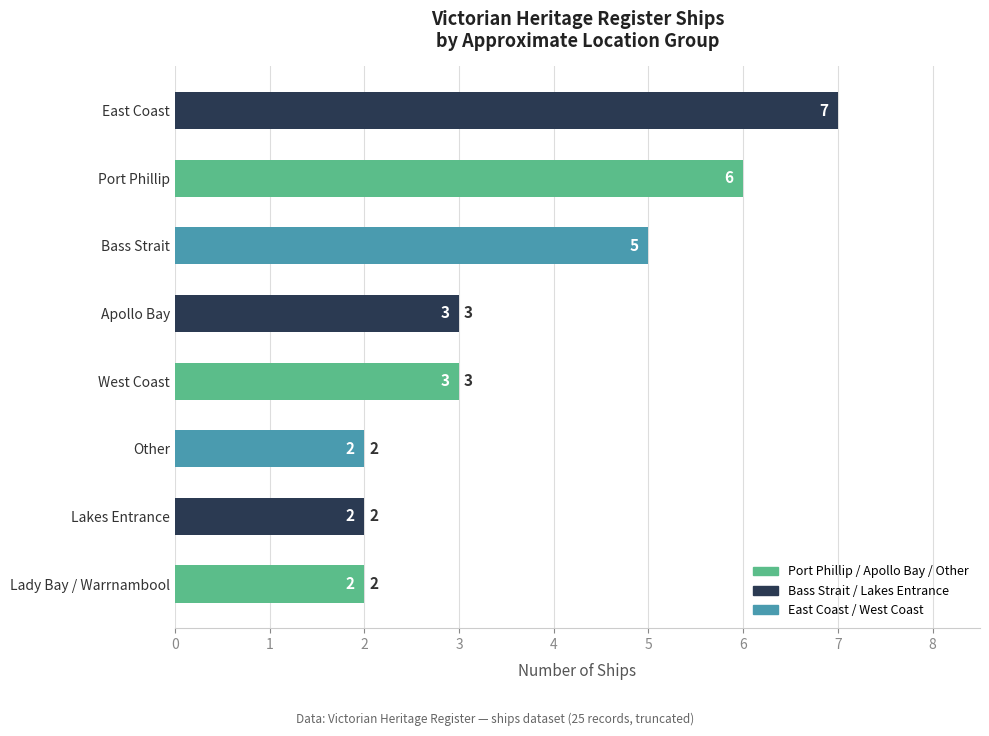

Reading bottom to top, transcribe all the data shown in this chart.

2	2	2	3	3	5	6	7